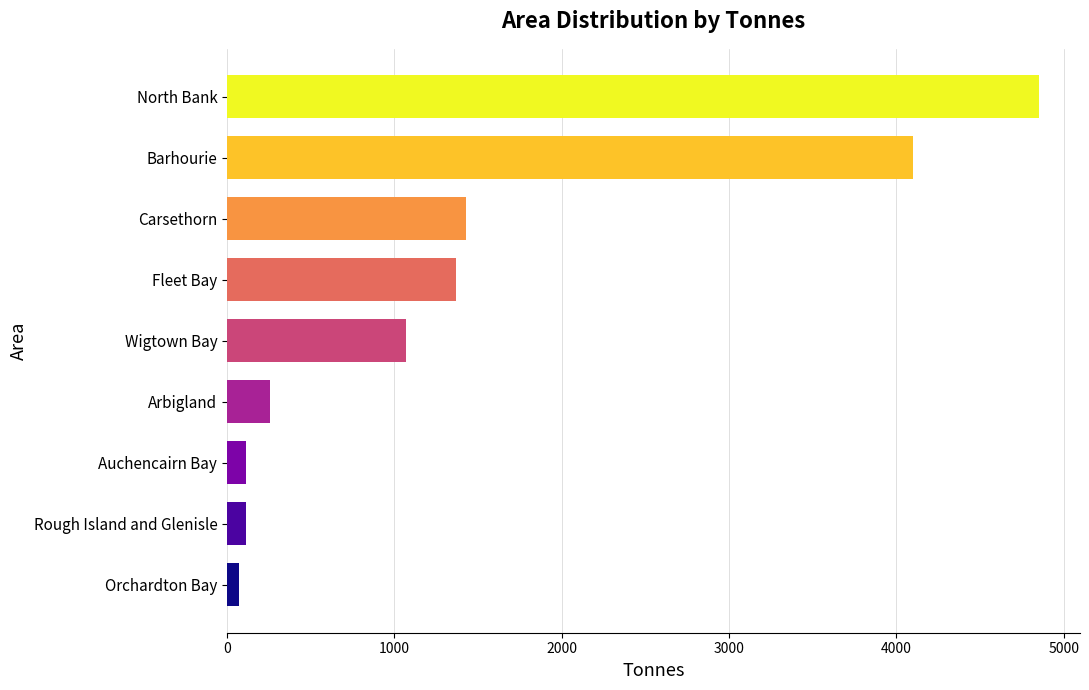

Does the chart contain any negative values?

No